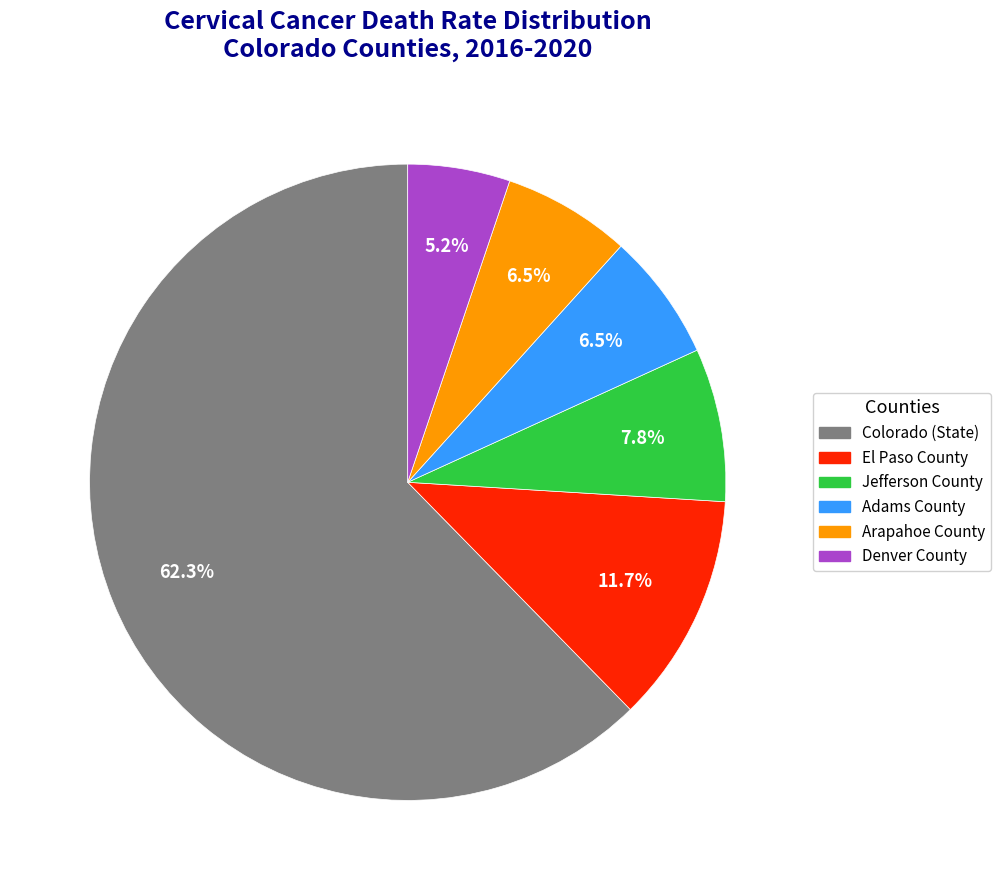

To the nearest percent, what portion does Jefferson County represent?

8%